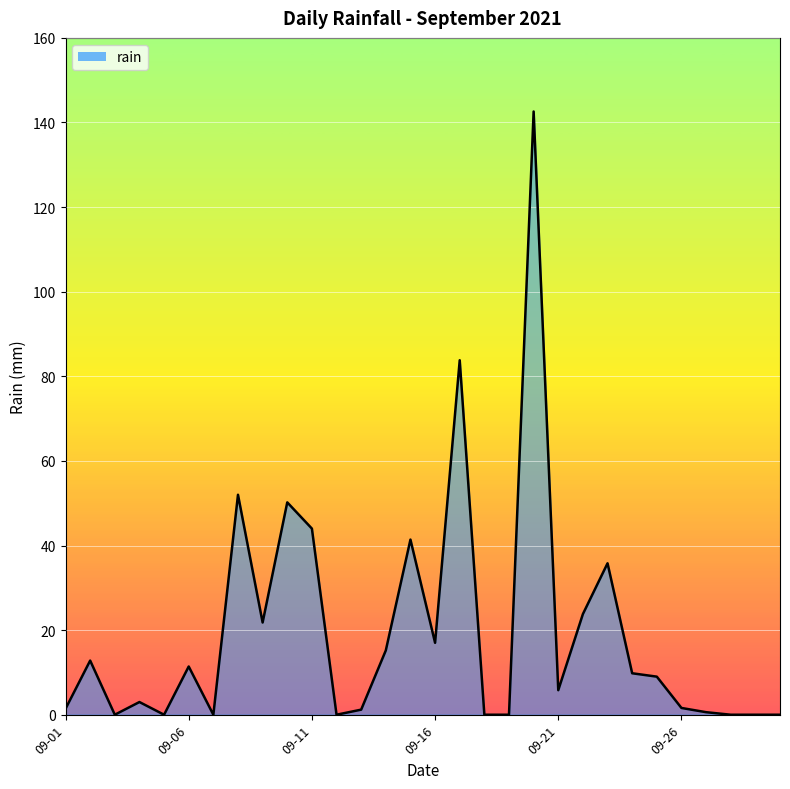

What is the difference between the maximum and minimum values?

142.6